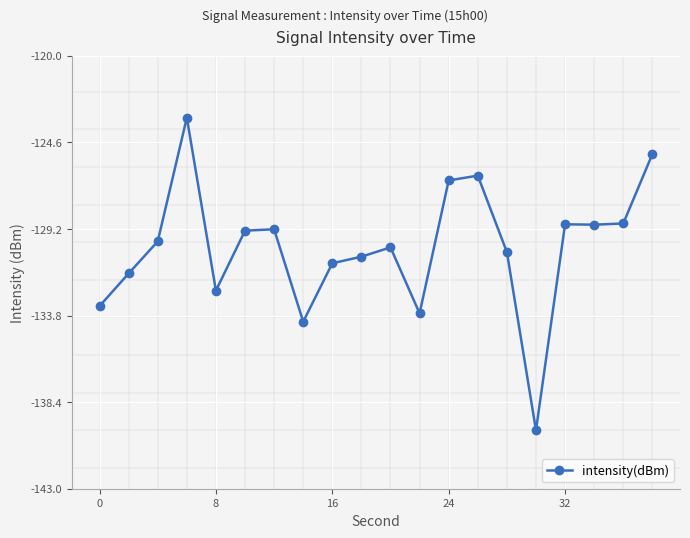

What is the difference between the second highest and minimum values?

14.7